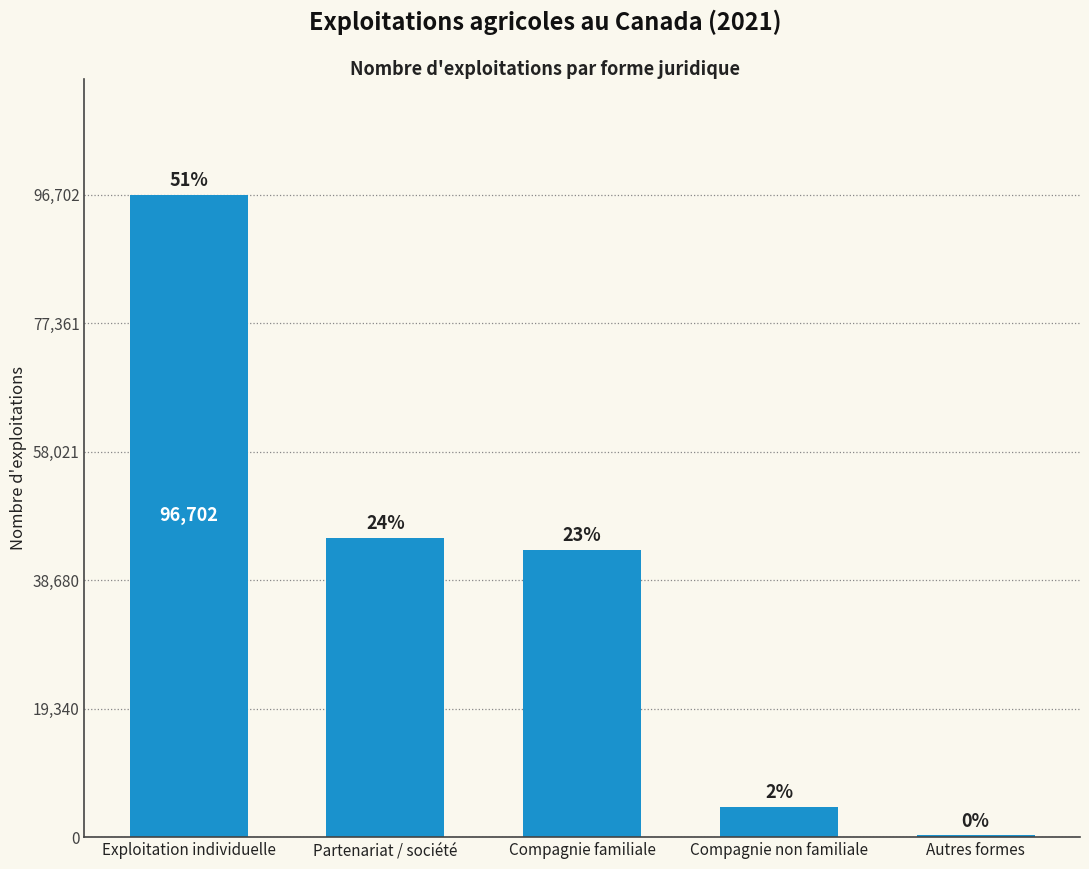

Read the value at Exploitation individuelle.

96702